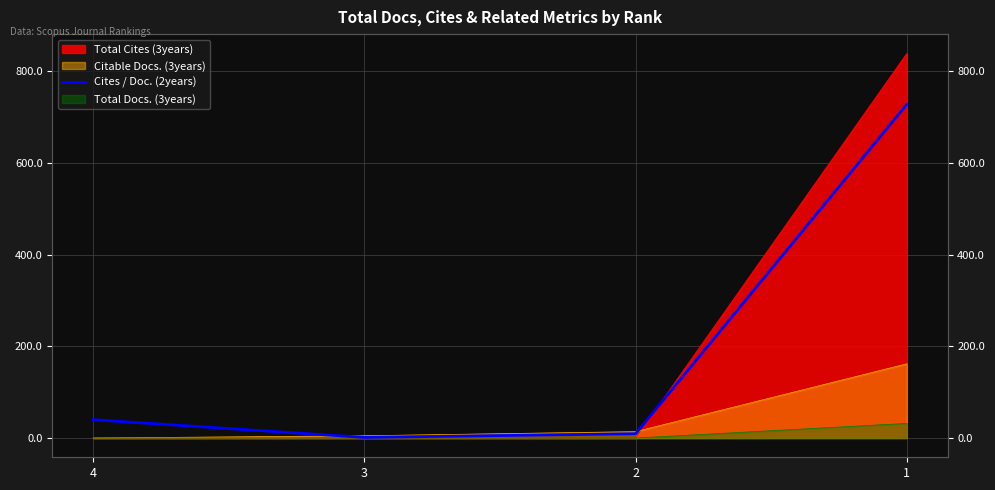

What is the minimum value shown in the chart?

1.4